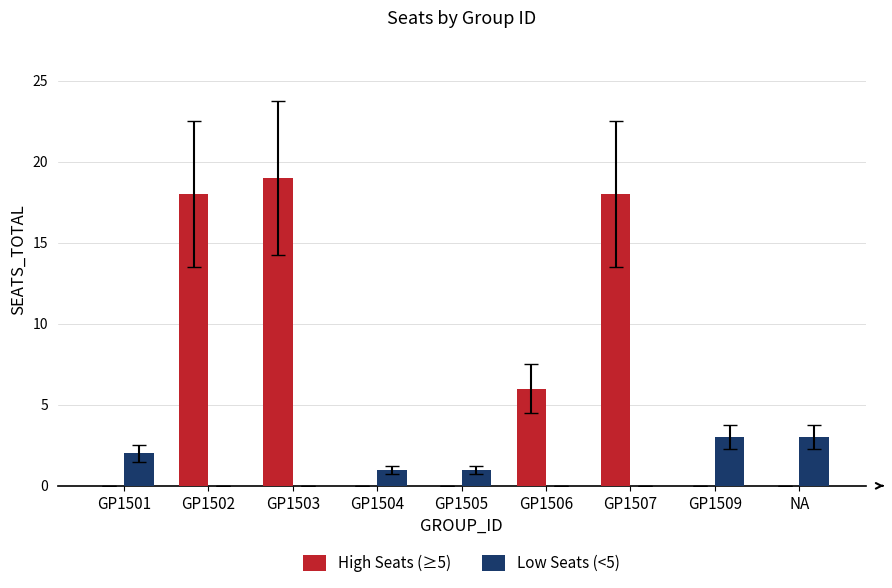

Which category has the highest value across all series?

GP1503